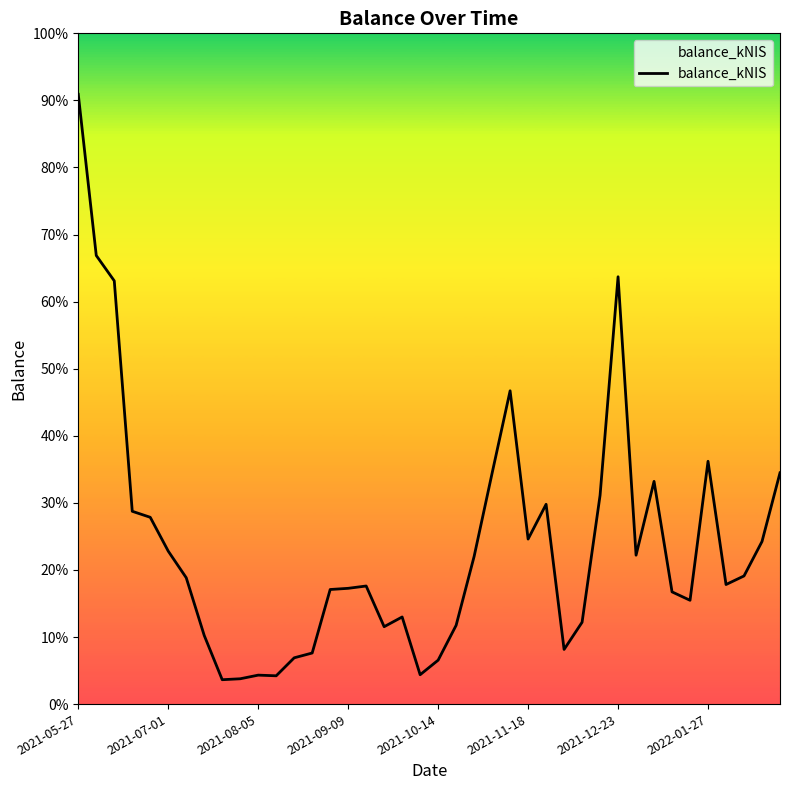

Does the chart have visible grid lines?

No